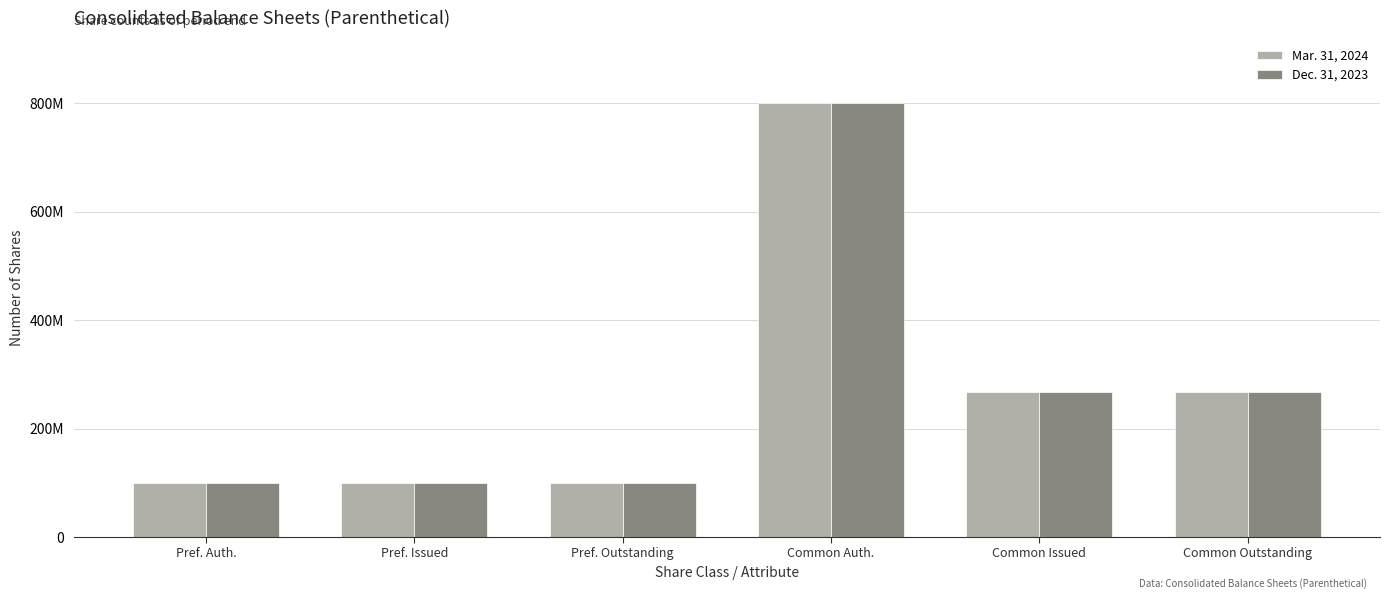

Does the chart contain any negative values?

No